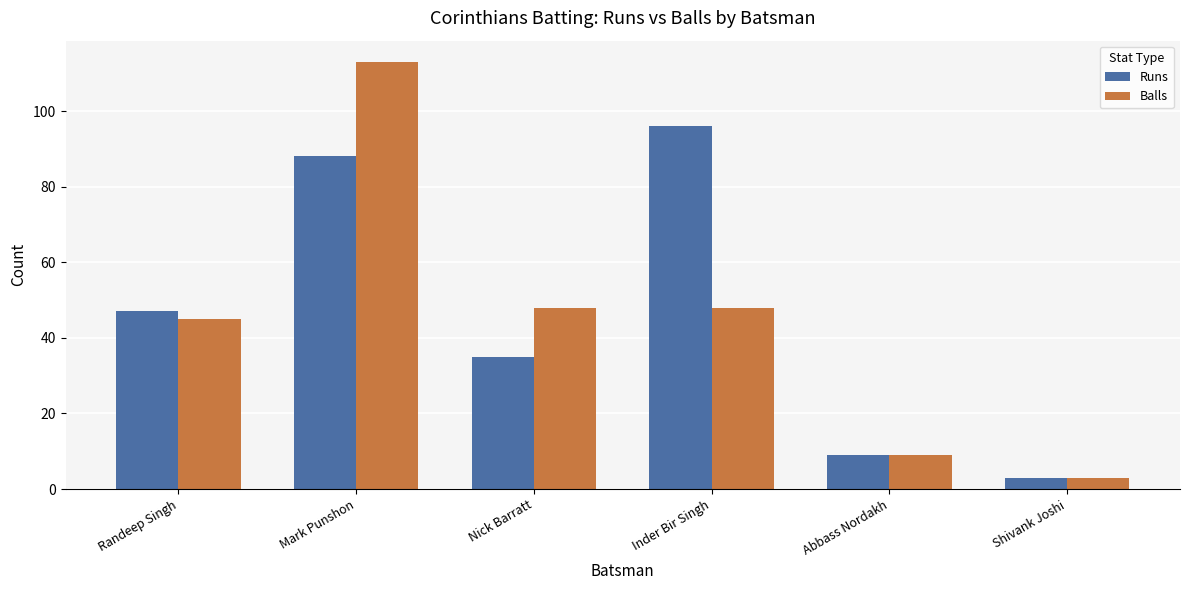

What is the label of the 6th bar from the left?

Shivank Joshi